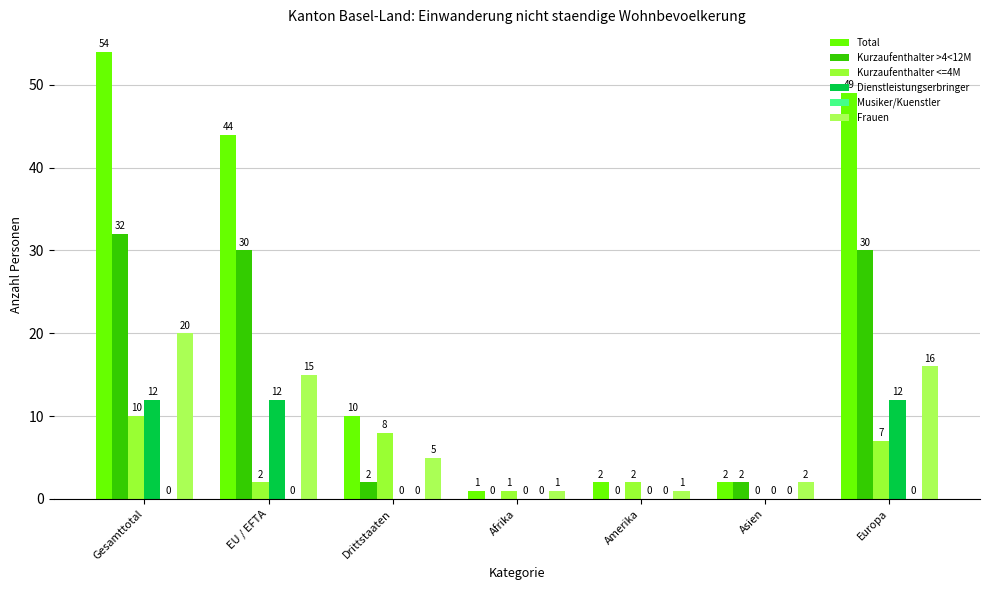

At Gesamttotal, list the series in order from smallest to largest.

Musiker/Kuenstler, Kurzaufenthalter <=4M, Dienstleistungserbringer, Frauen, Kurzaufenthalter >4<12M, Total